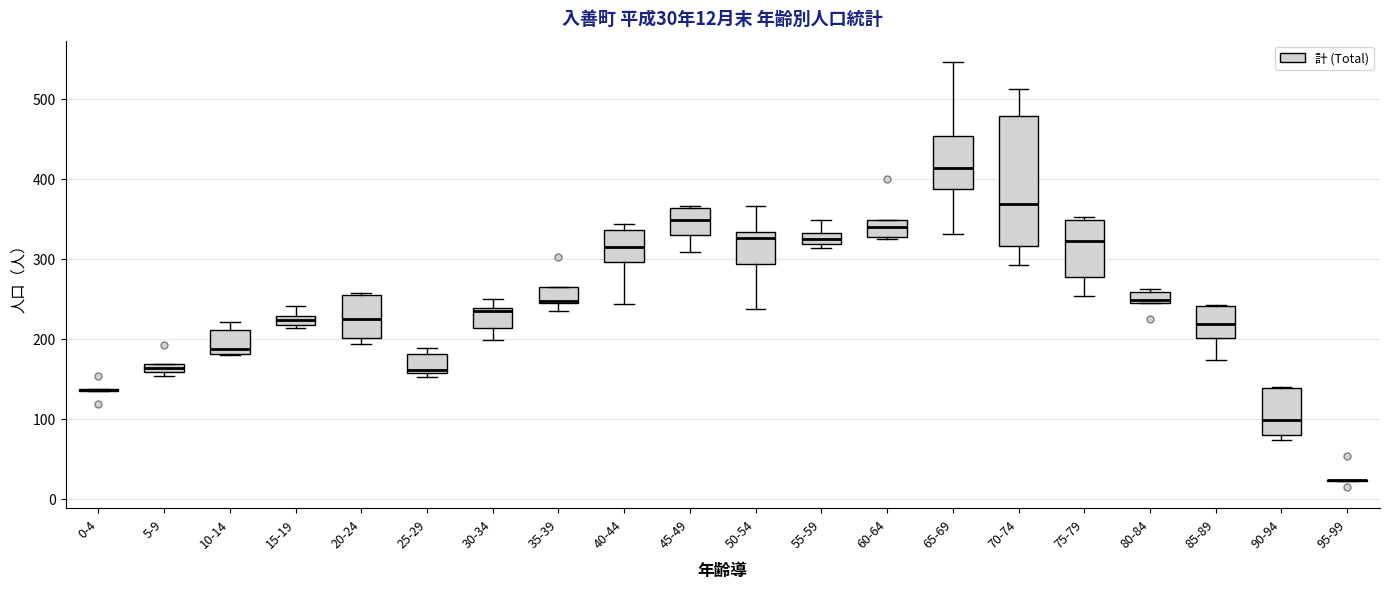

Which box is the tallest, from its lower edge to its upper edge?

70-74